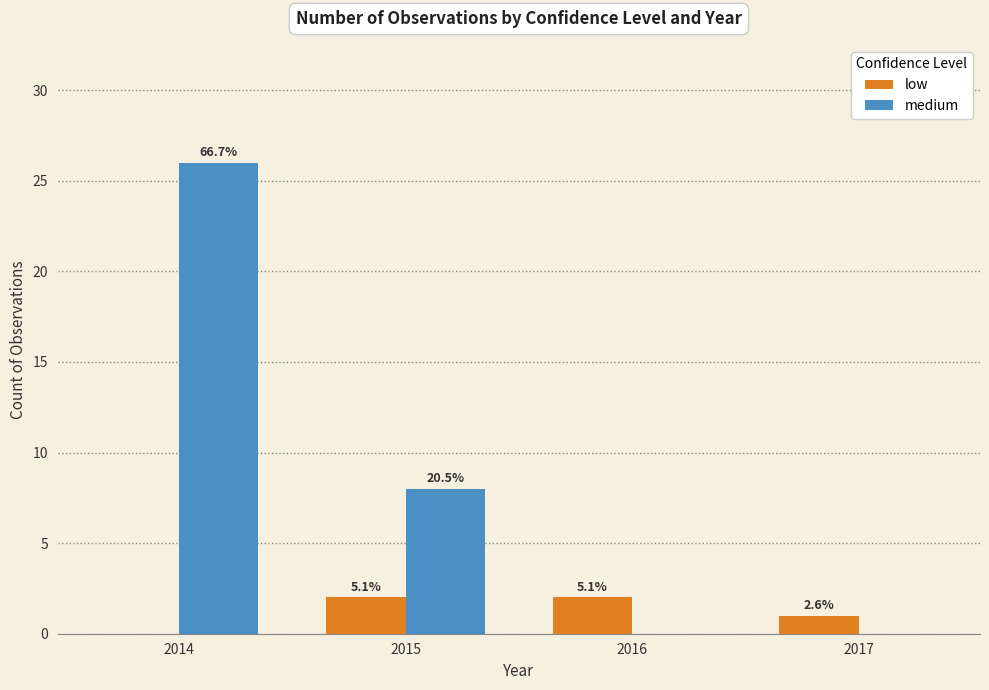

Does the chart contain stacked bars?

No